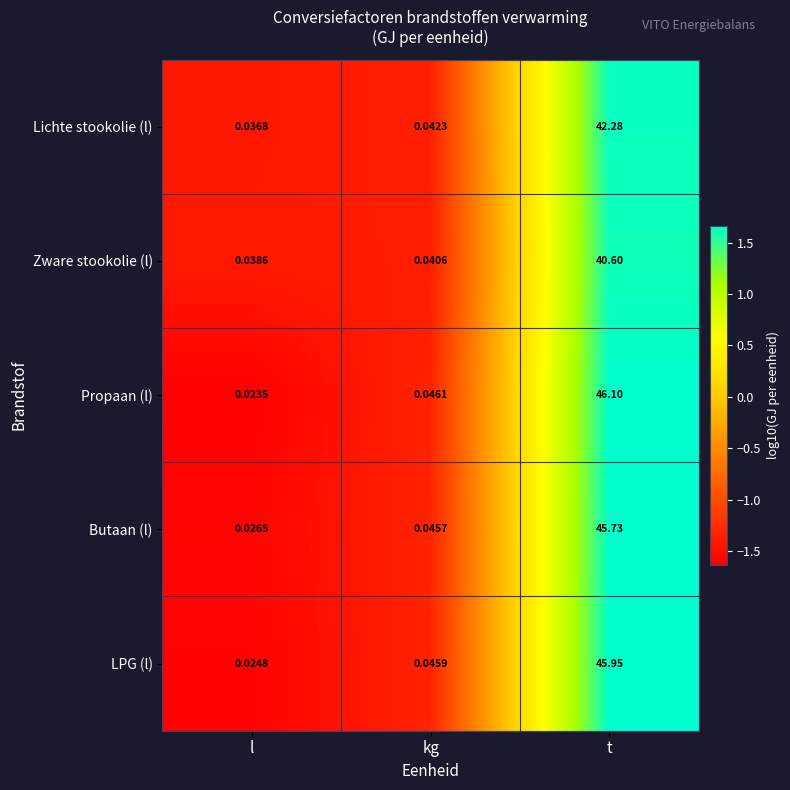

At l, list the series in order from smallest to largest.

Propaan (l), LPG (l), Butaan (l), Lichte stookolie (l), Zware stookolie (l)